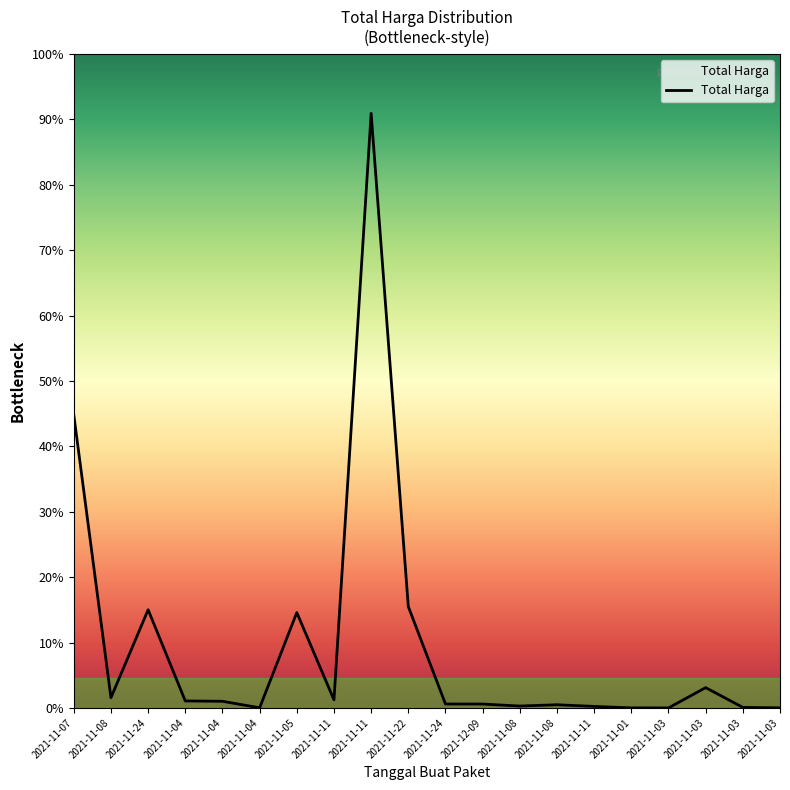

Where is the first local minimum?

2021-11-08